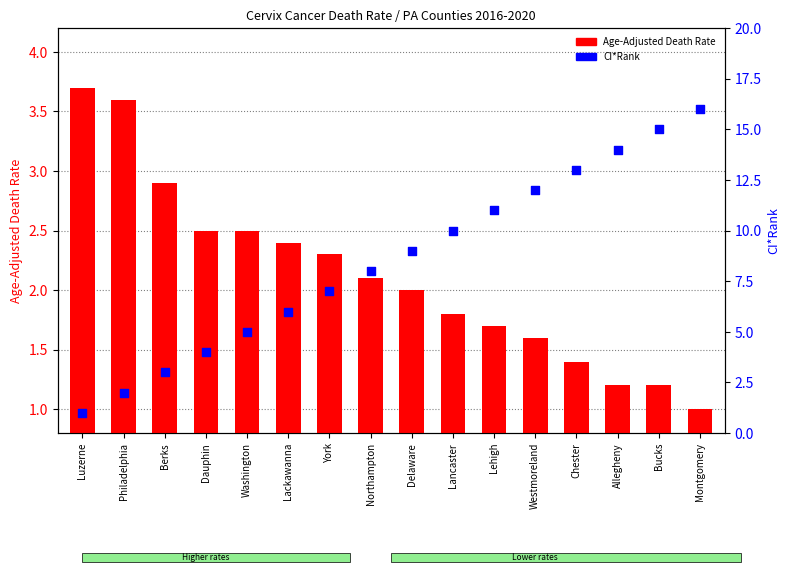

What is the total value across all series at Lehigh?

12.7